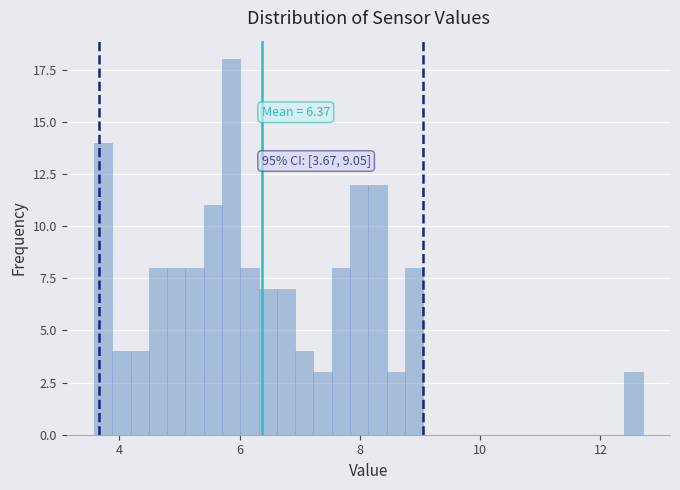

Read against the x-axis, roughly where is the centre of the tallest bar?

5.8